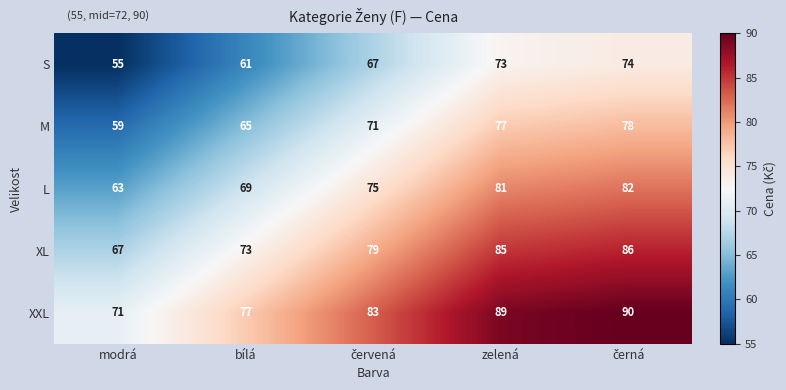

What is the greatest value displayed?

90